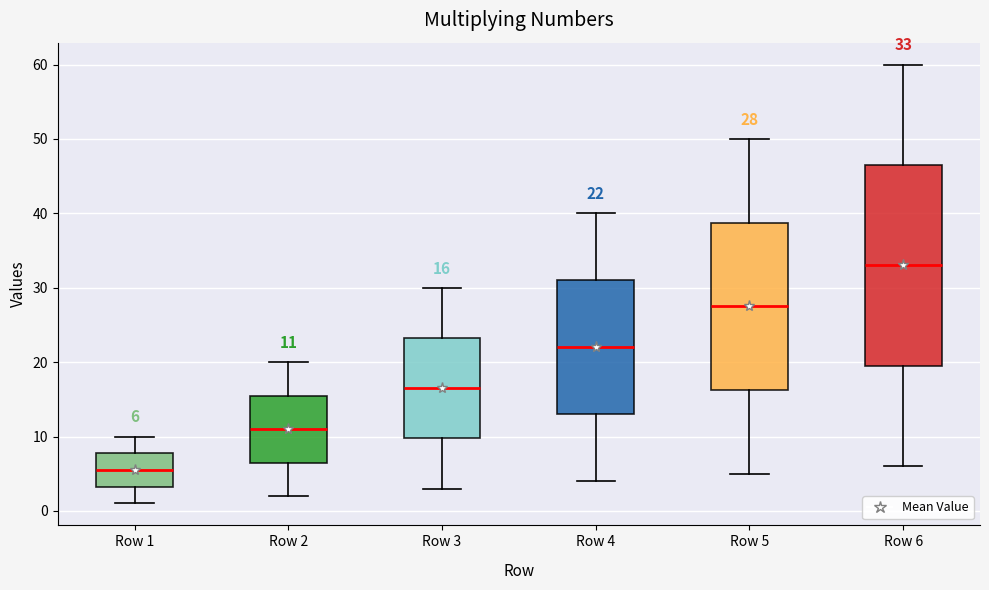

Which box's median line is the highest?

Row 6